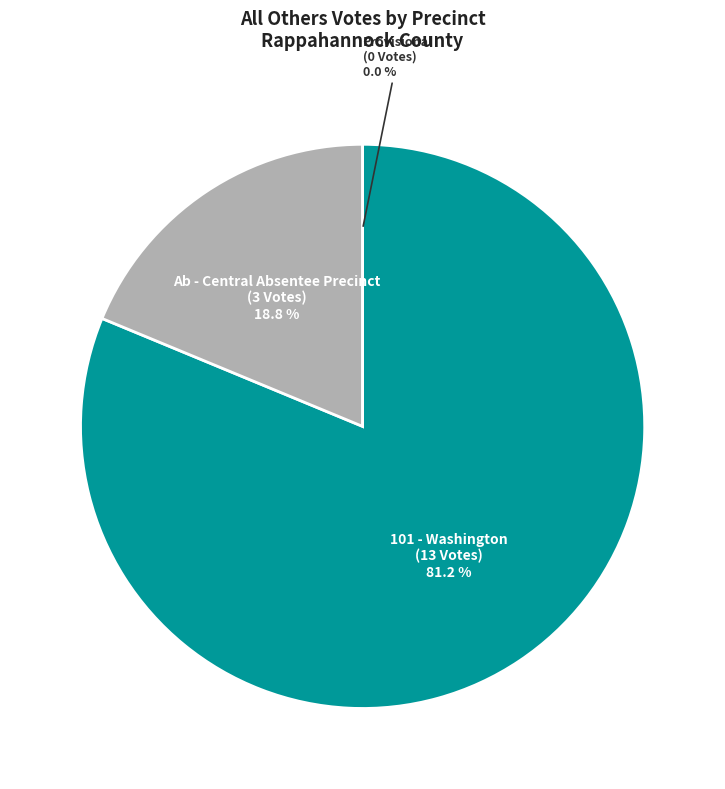

Which slice is the largest?

101 - Washington